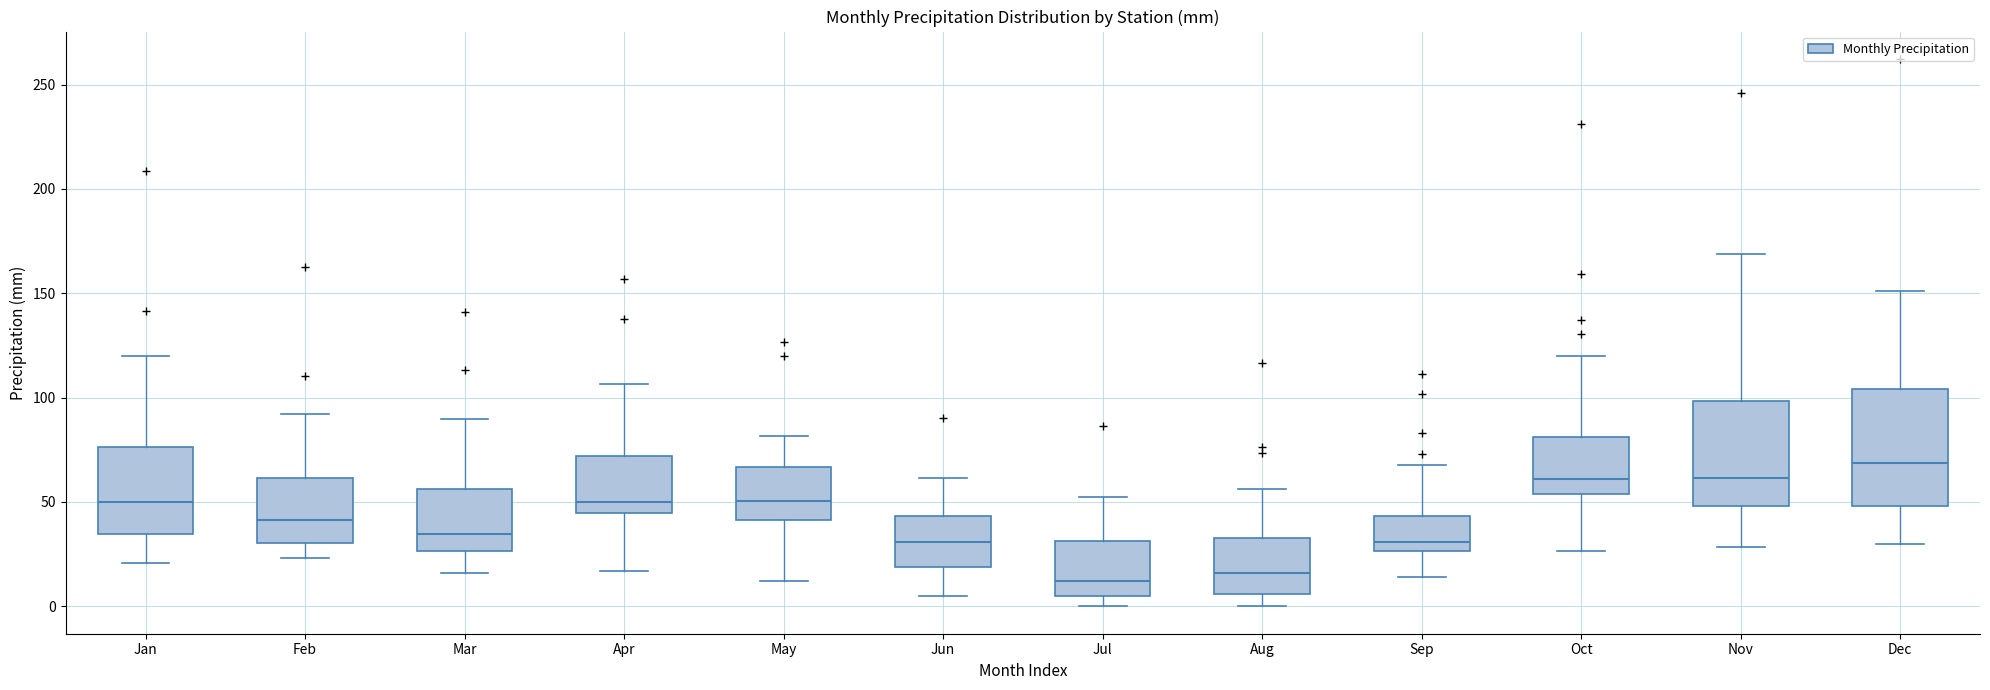

Reading left to right, transcribe this box plot: for each box, give where its median line is, the range the box spans, and where its two whiskers end, as read against the y-axis. The values are not printed on the chart, so give them approximately, as read against the axis.

Jan: median 50, box 35 to 75, whiskers 20 to 120
Feb: median 40, box 30 to 60, whiskers 25 to 90
Mar: median 35, box 25 to 55, whiskers 15 to 90
Apr: median 50, box 45 to 70, whiskers 15 to 105
May: median 50, box 40 to 65, whiskers 10 to 80
Jun: median 30, box 20 to 45, whiskers 5 to 60
Jul: median 10, box 5 to 30, whiskers 0 to 50
Aug: median 15, box 5 to 35, whiskers 0 to 55
Sep: median 30, box 25 to 45, whiskers 15 to 70
Oct: median 60, box 55 to 80, whiskers 25 to 120
Nov: median 60, box 50 to 100, whiskers 30 to 170
Dec: median 70, box 50 to 105, whiskers 30 to 150